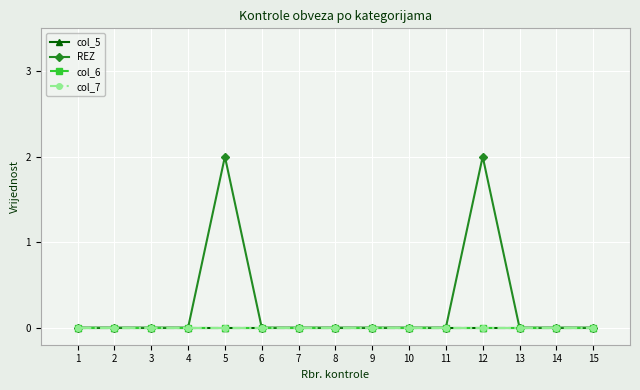

List the labels in order of REZ value, largest first.

5, 12, 1, 2, 3, 4, 6, 7, 8, 9, 10, 11, 13, 14, 15